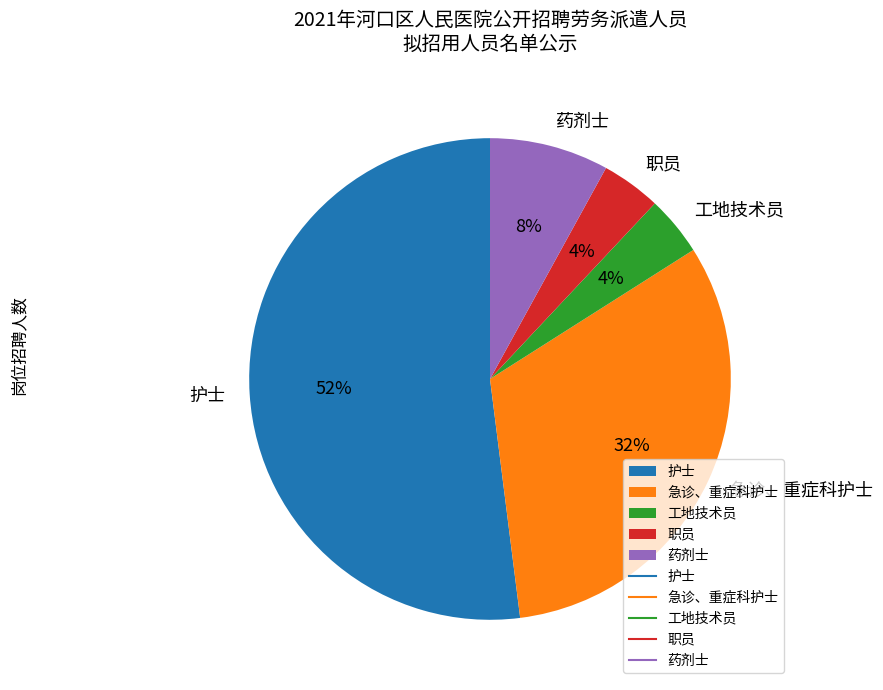

To the nearest percent, what is the difference between the largest and smallest slice percentages?

48%